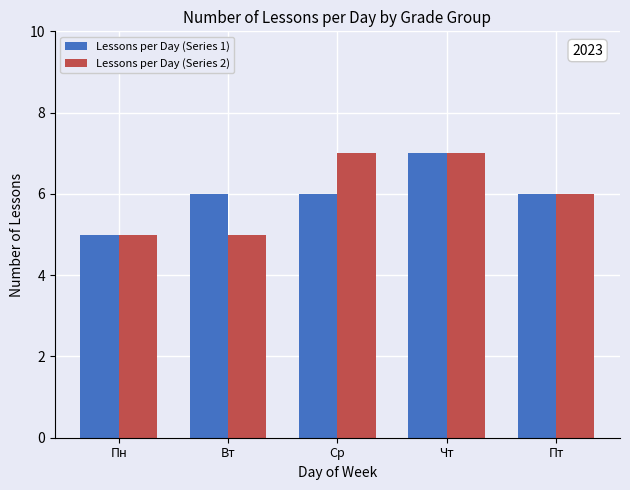

Read the Lessons per Day (Series 2) value at Чт.

7